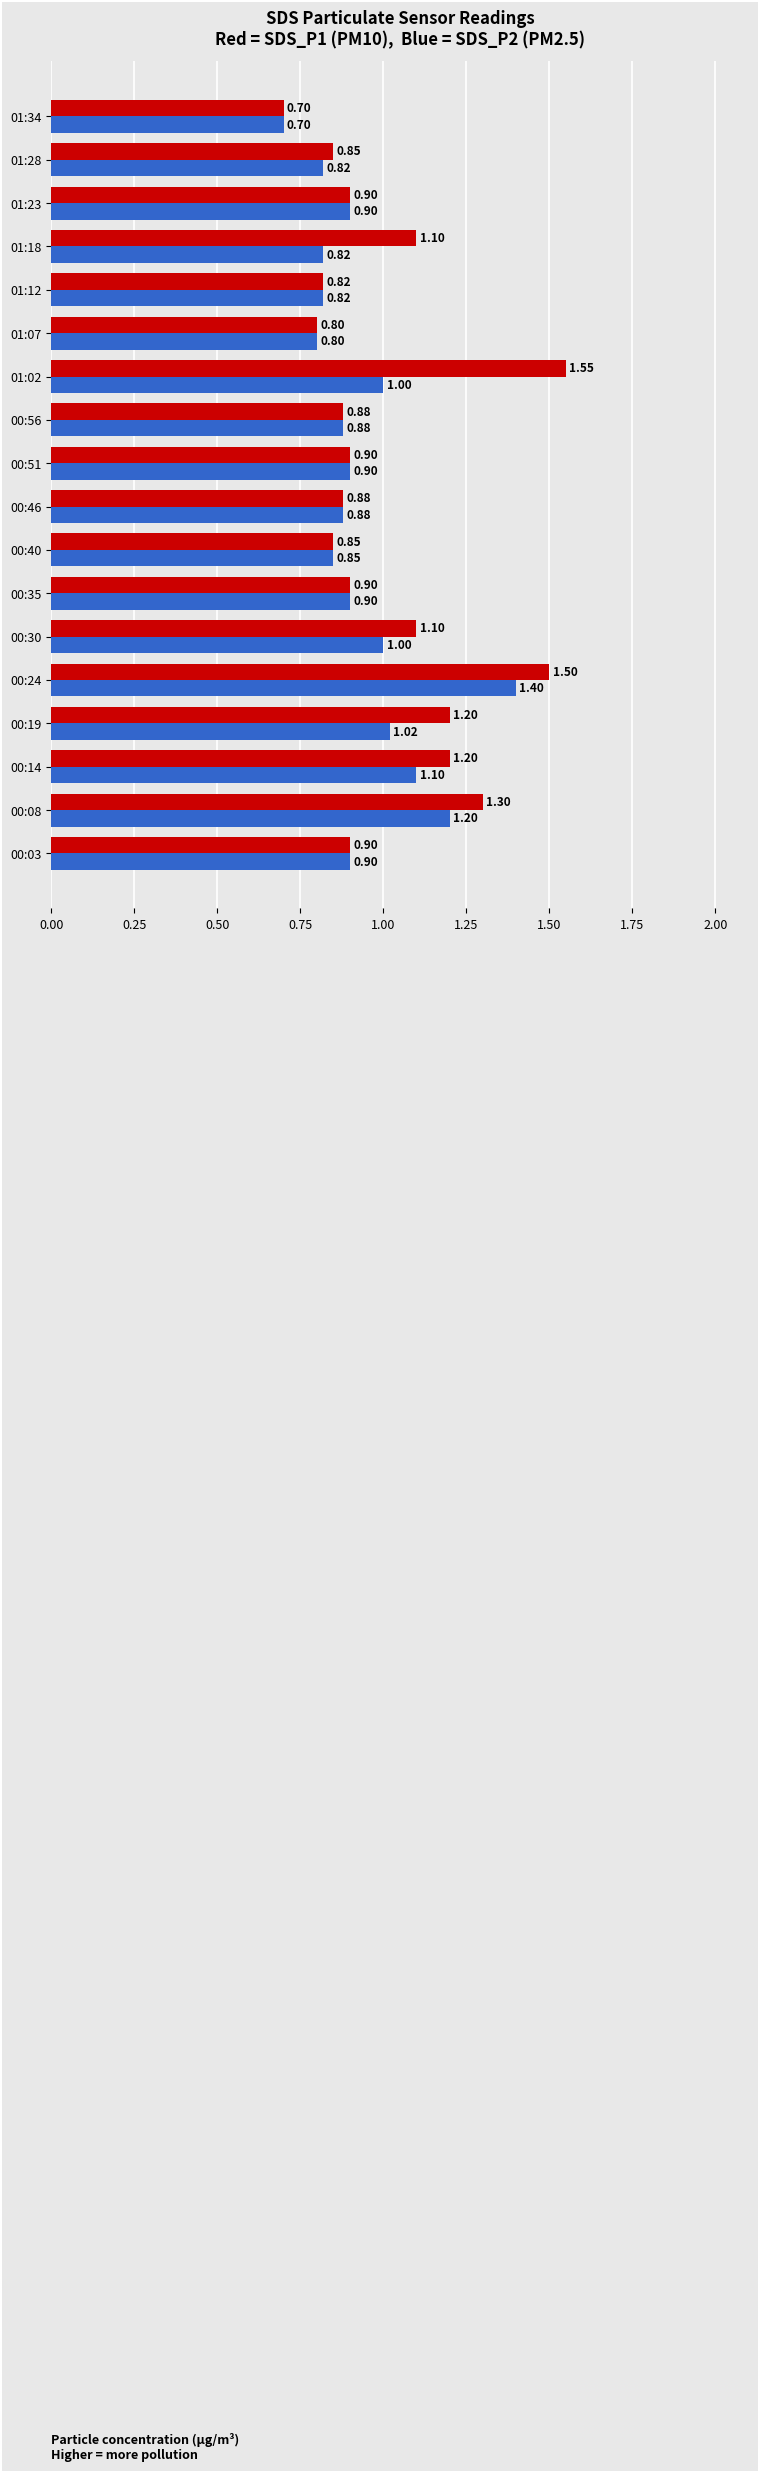

What is the total value across all series at 00:08?

2.5